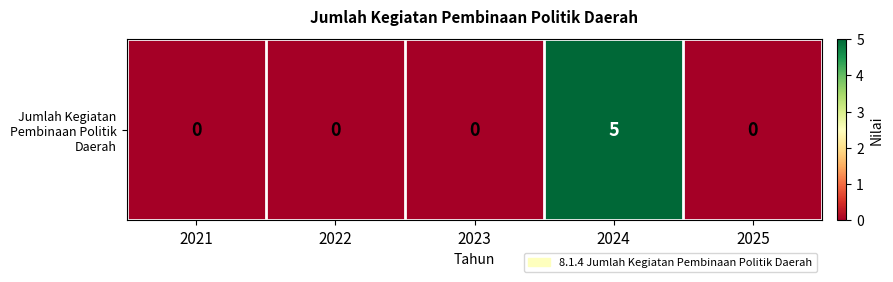

What is the sum of all values?

5